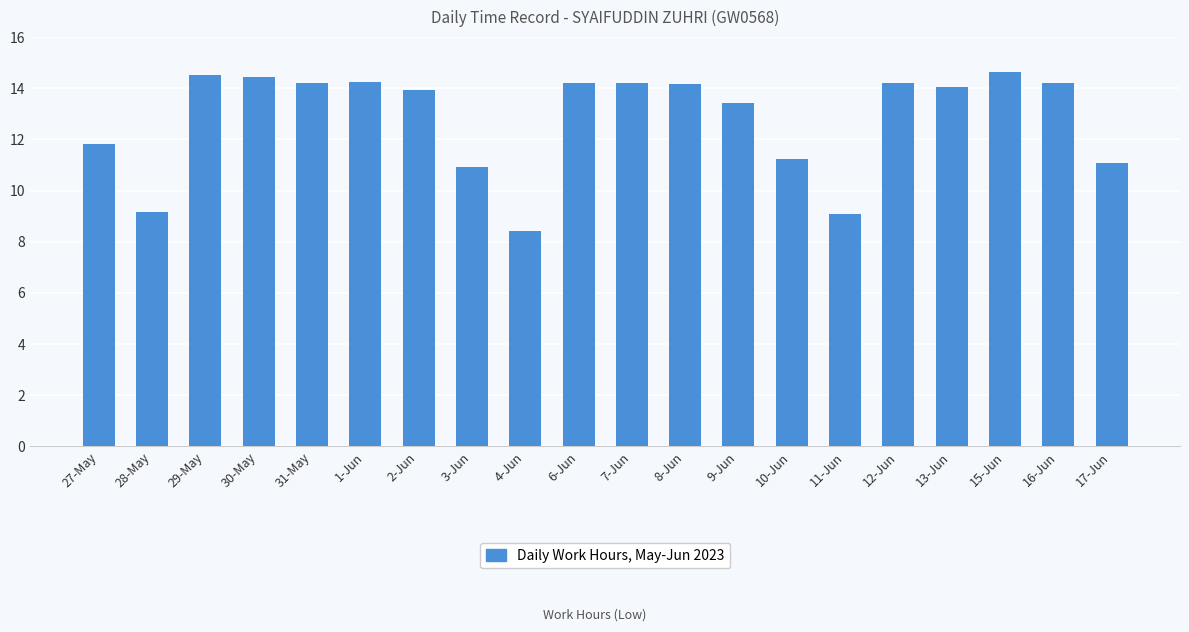

The value at 28-May is 9.2. True or false?

True